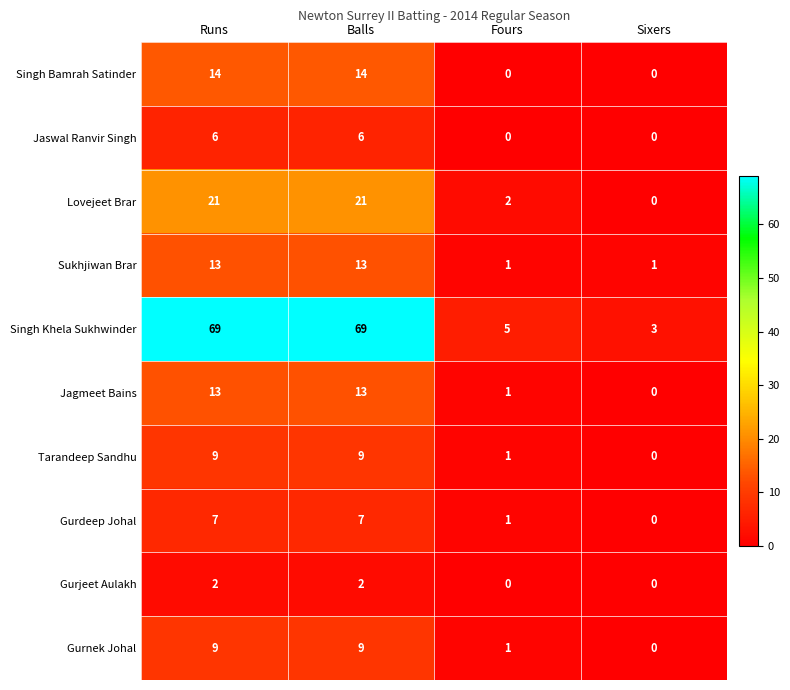

The Gurjeet Aulakh series shows 1 at Sixers. True or false?

False